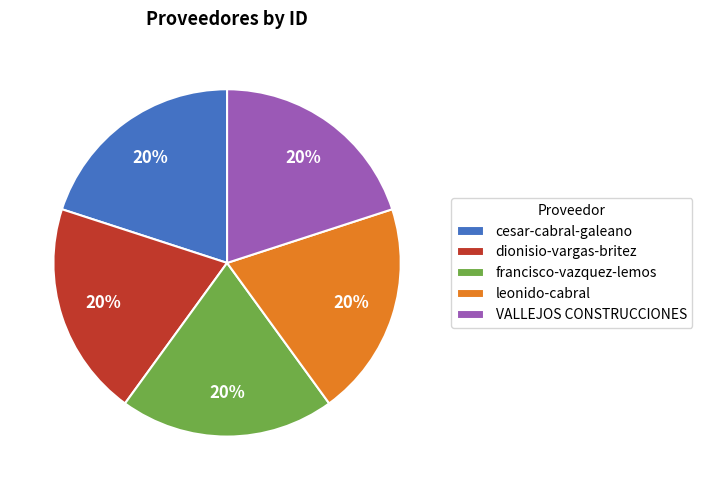

To the nearest percent, what portion does cesar-cabral-galeano represent?

20%